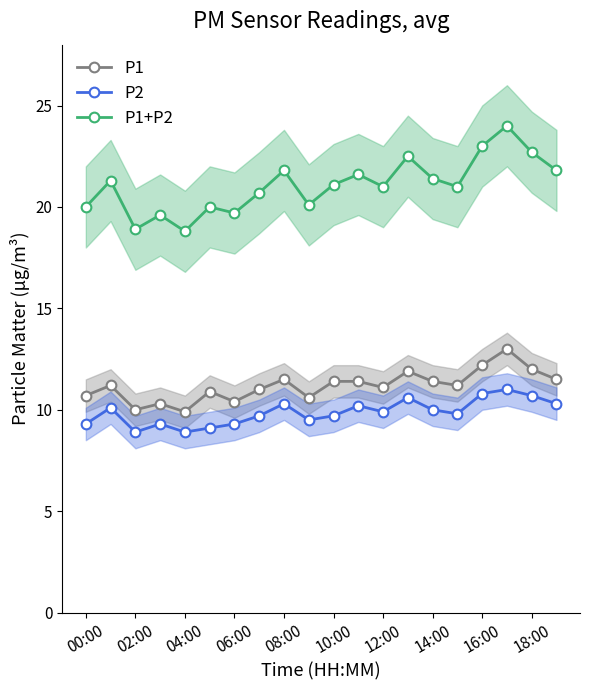

True or false: P1+P2 and P1 cross at least once.

False